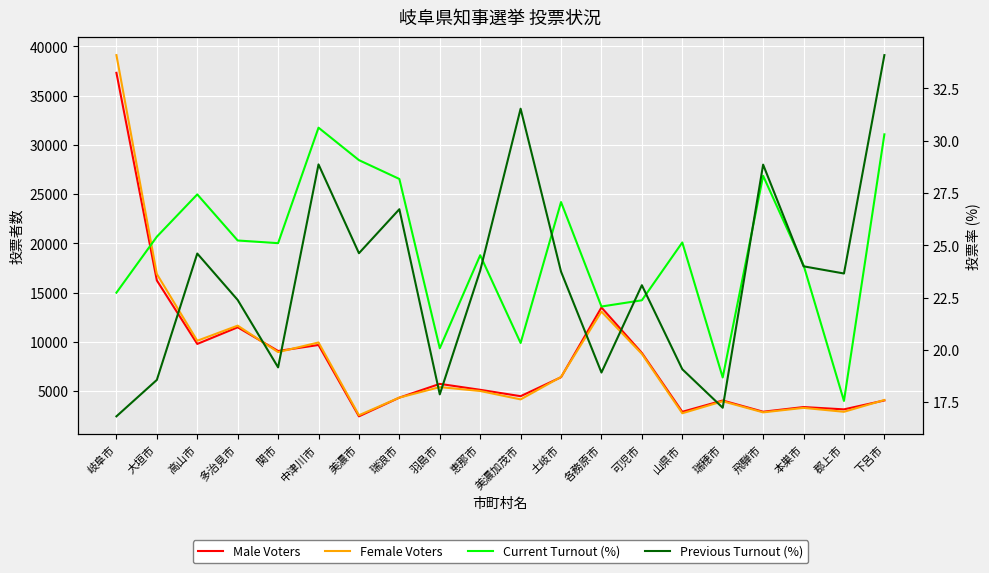

What value does the Previous Turnout (%) series have at 大垣市?

18.6